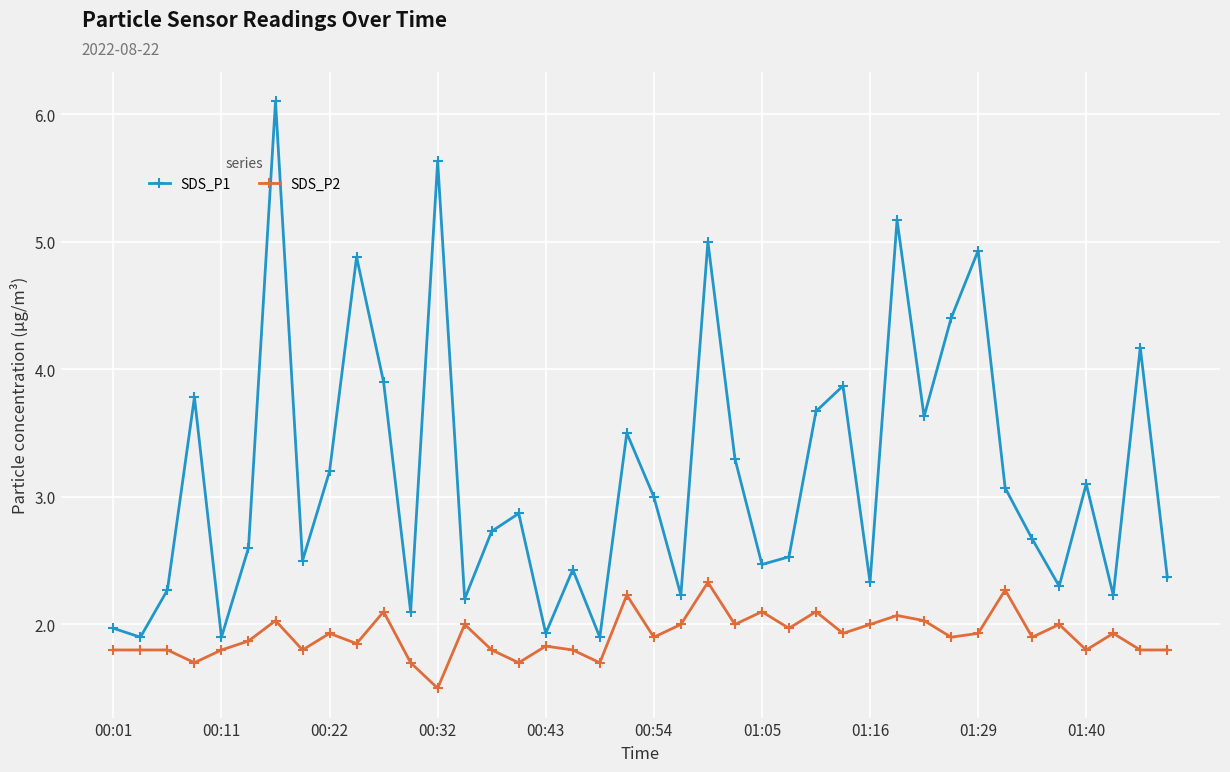

True or false: SDS_P2 has more than 2 interior local peaks.

True